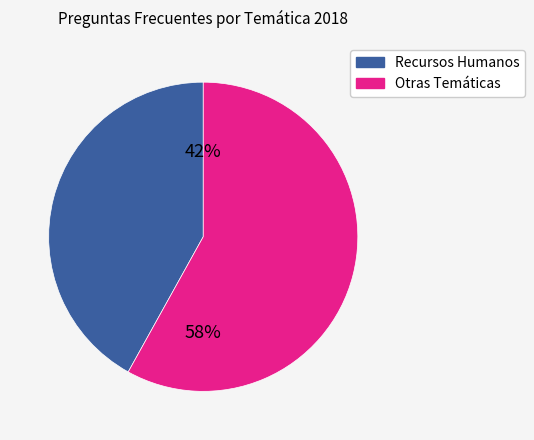

To the nearest percent, what is the average slice percentage?

50%